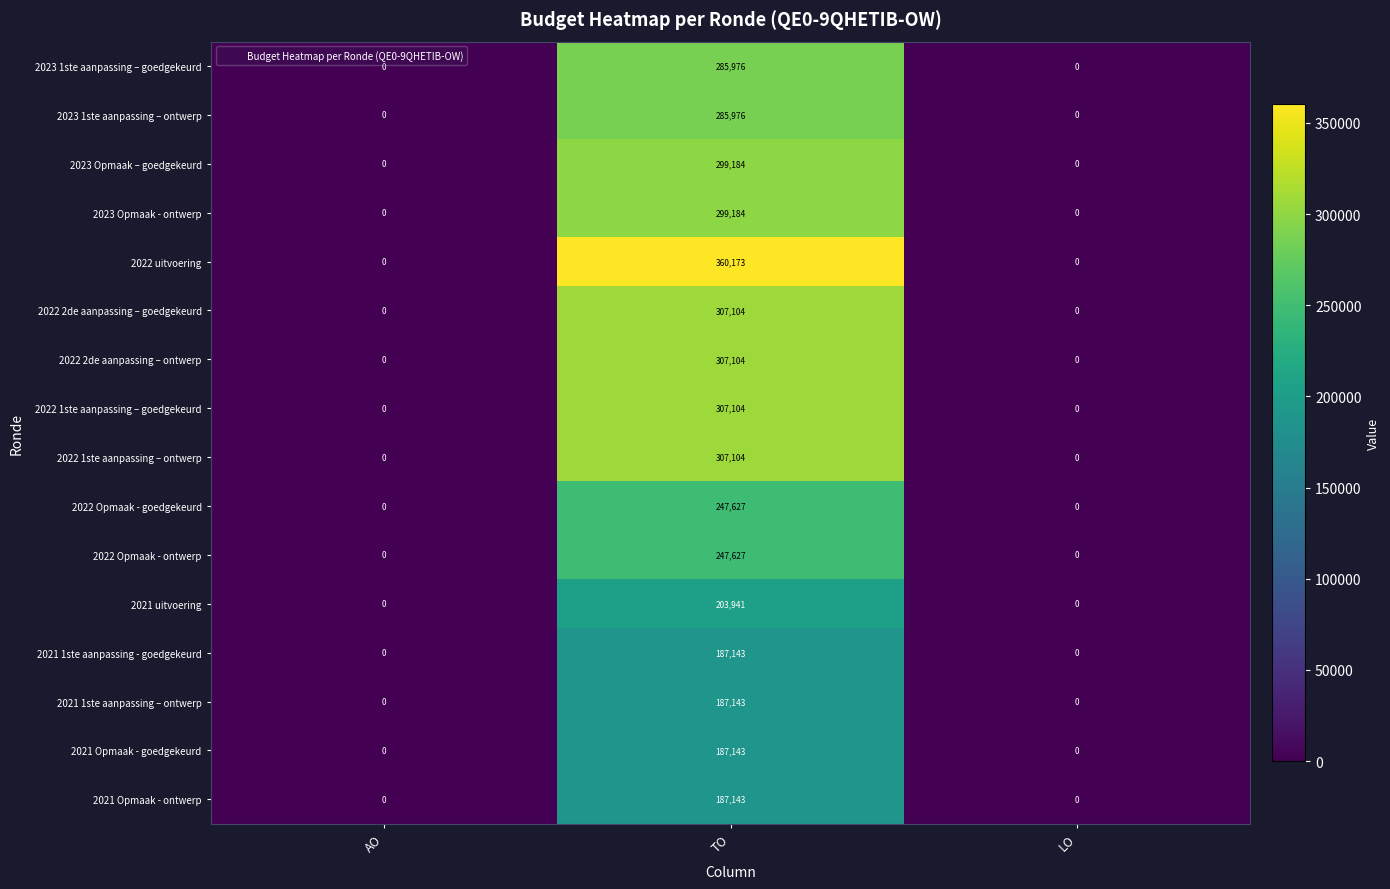

What is the average value of the 2021 Opmaak - ontwerp series?

62381